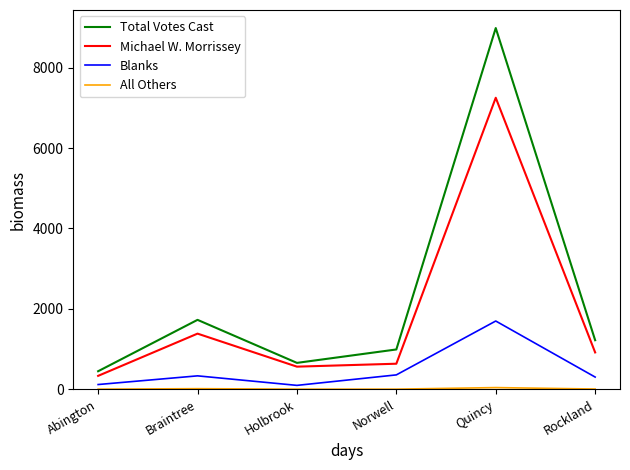

What is the difference between the maximum and minimum values in the Blanks series?

1602